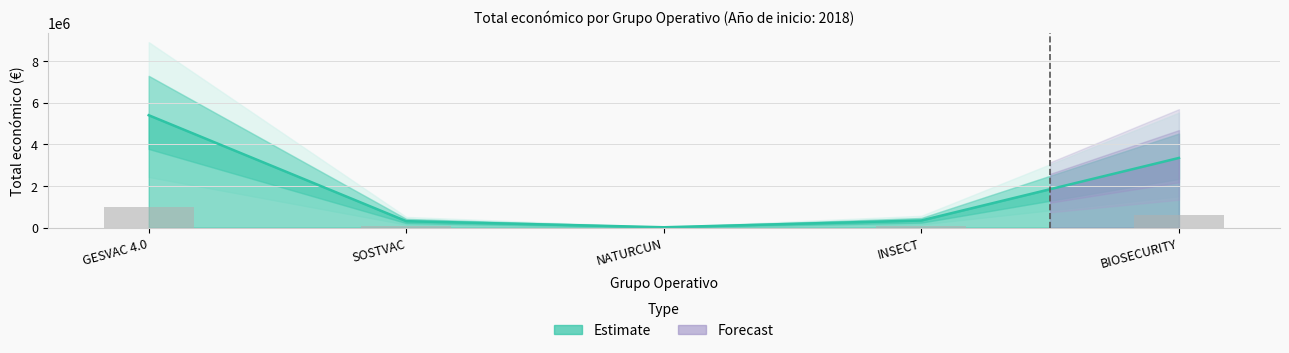

Rank the categories by value from lowest to highest.

NATURCUN, SOSTVAC, INSECT, BIOSECURITY, GESVAC 4.0